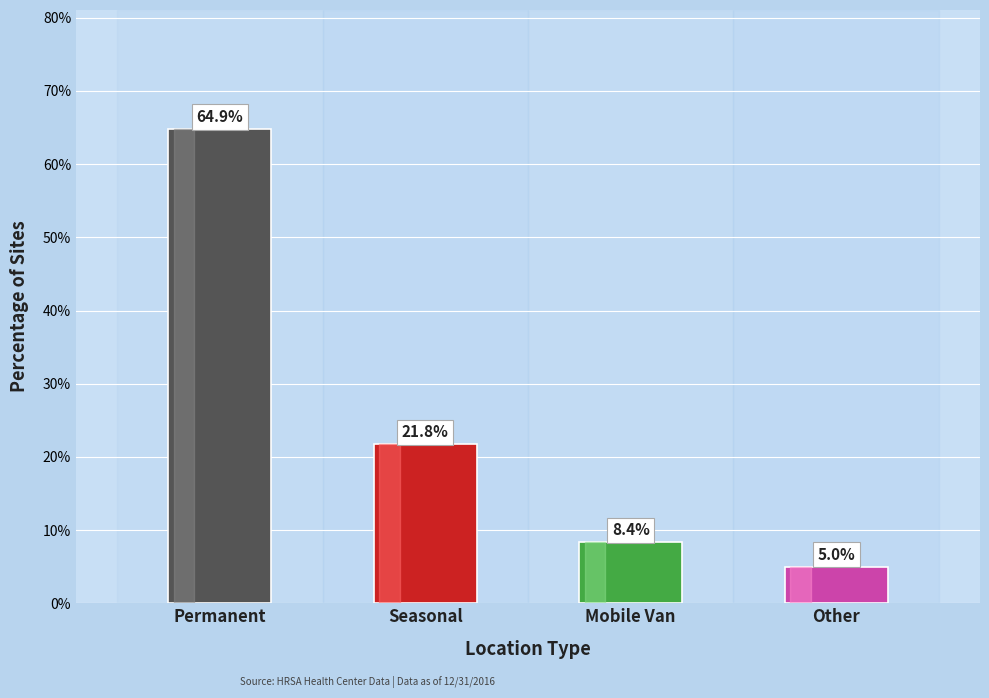

Rank the categories by value from highest to lowest.

Permanent, Seasonal, Mobile Van, Other